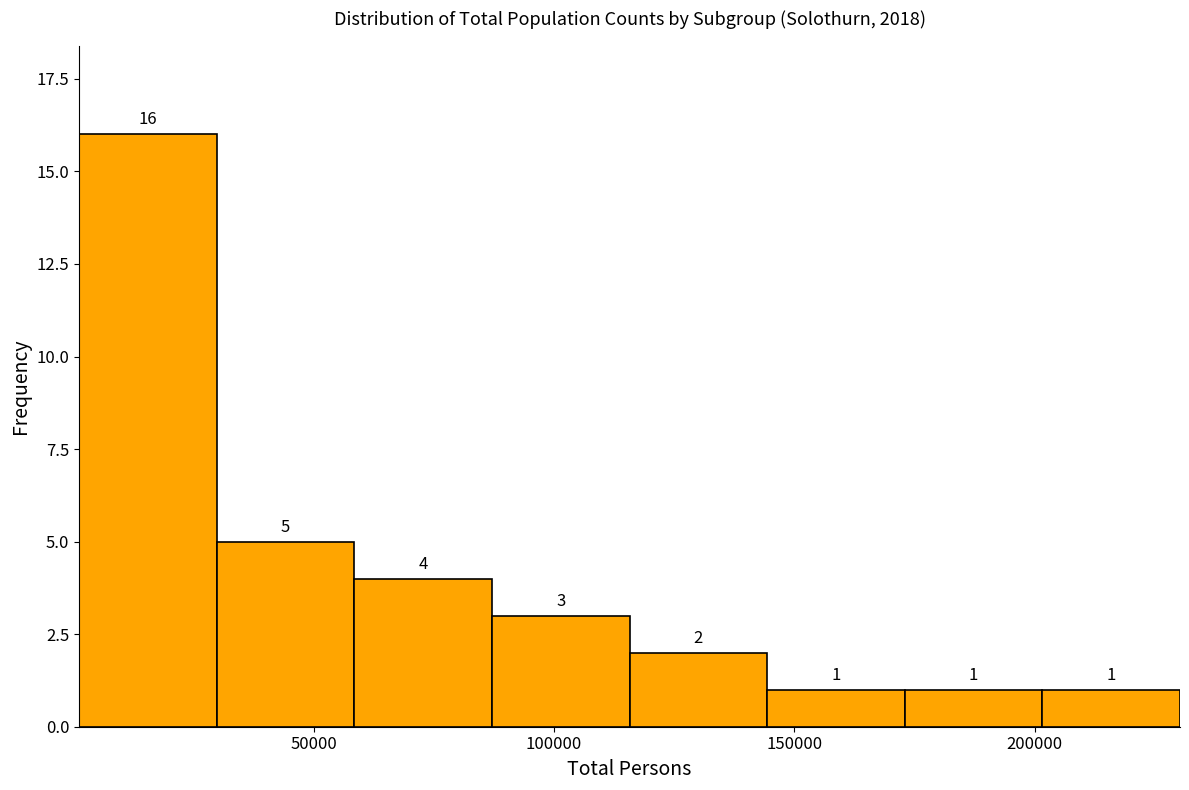

Over which range of the x-axis is the bar tallest?

0 to 30000